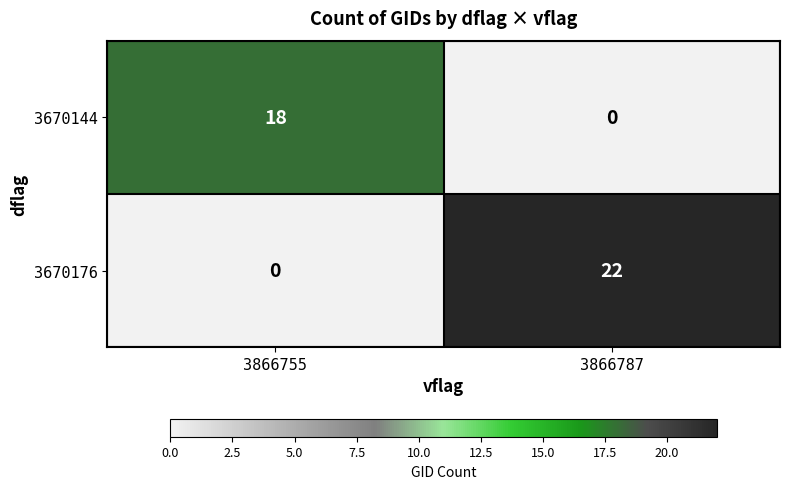

How many series are shown in this chart?

2